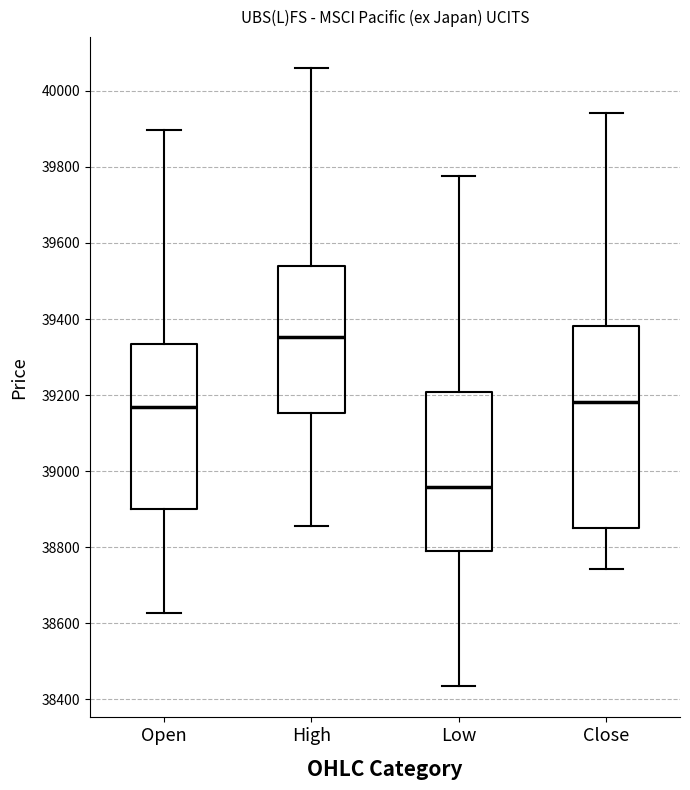

Where does the upper whisker of the box for Close end on the y-axis? The values are not printed on the chart, so give them approximately, as read against the axis.

39940